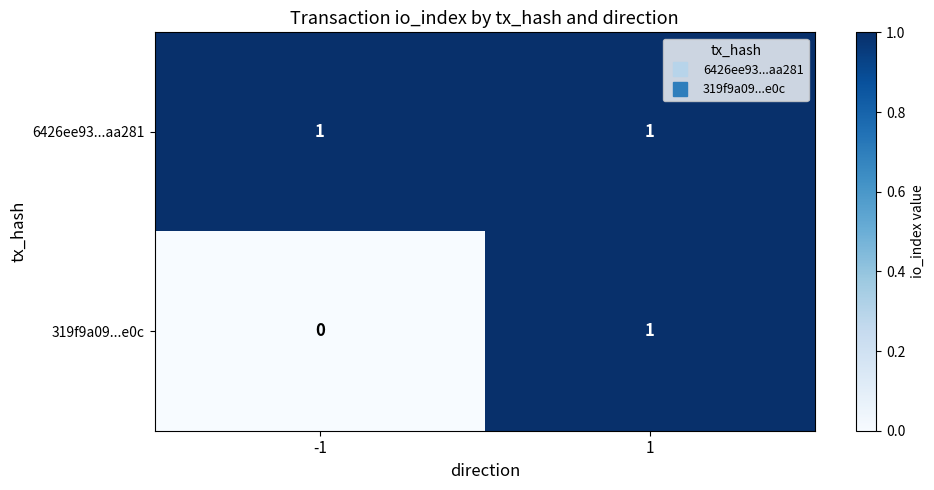

The value of 6426ee93...aa281 at -1 is 1. True or false?

True